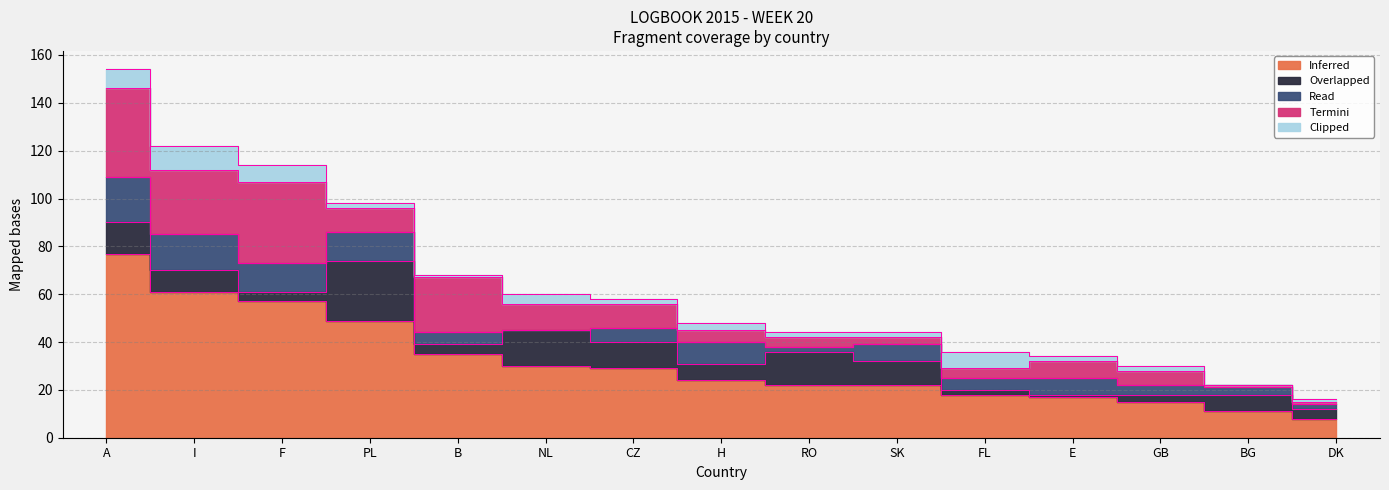

Which has a higher value, F or FL?

F